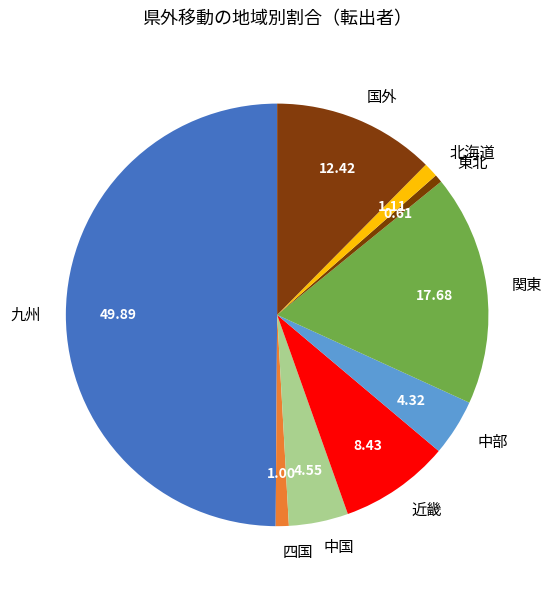

Is 北海道 the majority of the pie?

No